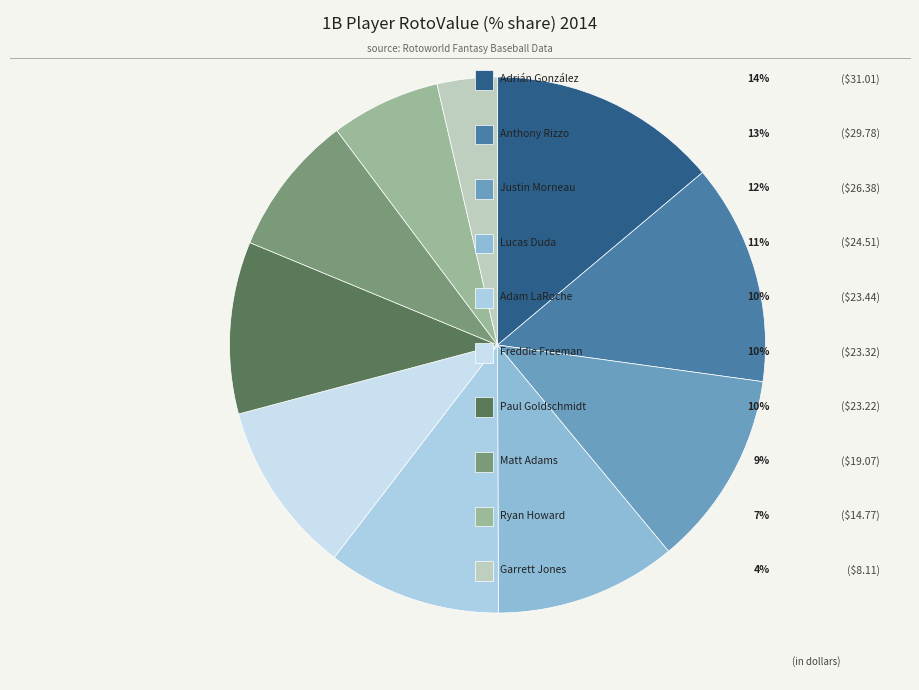

How many segments does this pie chart have?

10